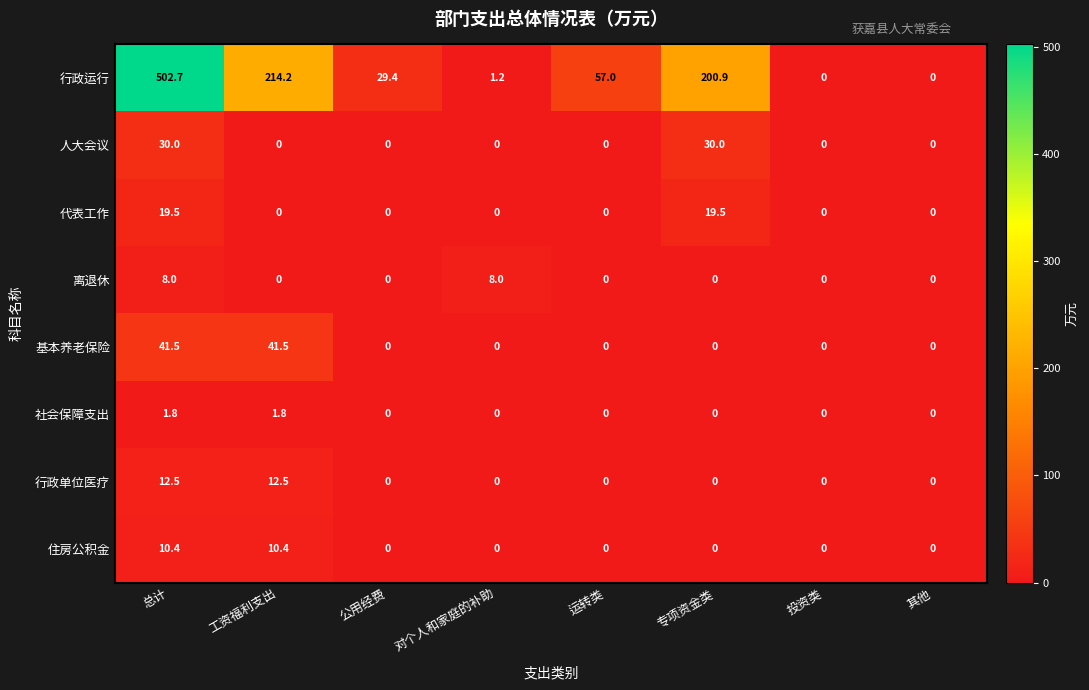

Which series changed the most between 公用经费 and 专项资金类?

行政运行